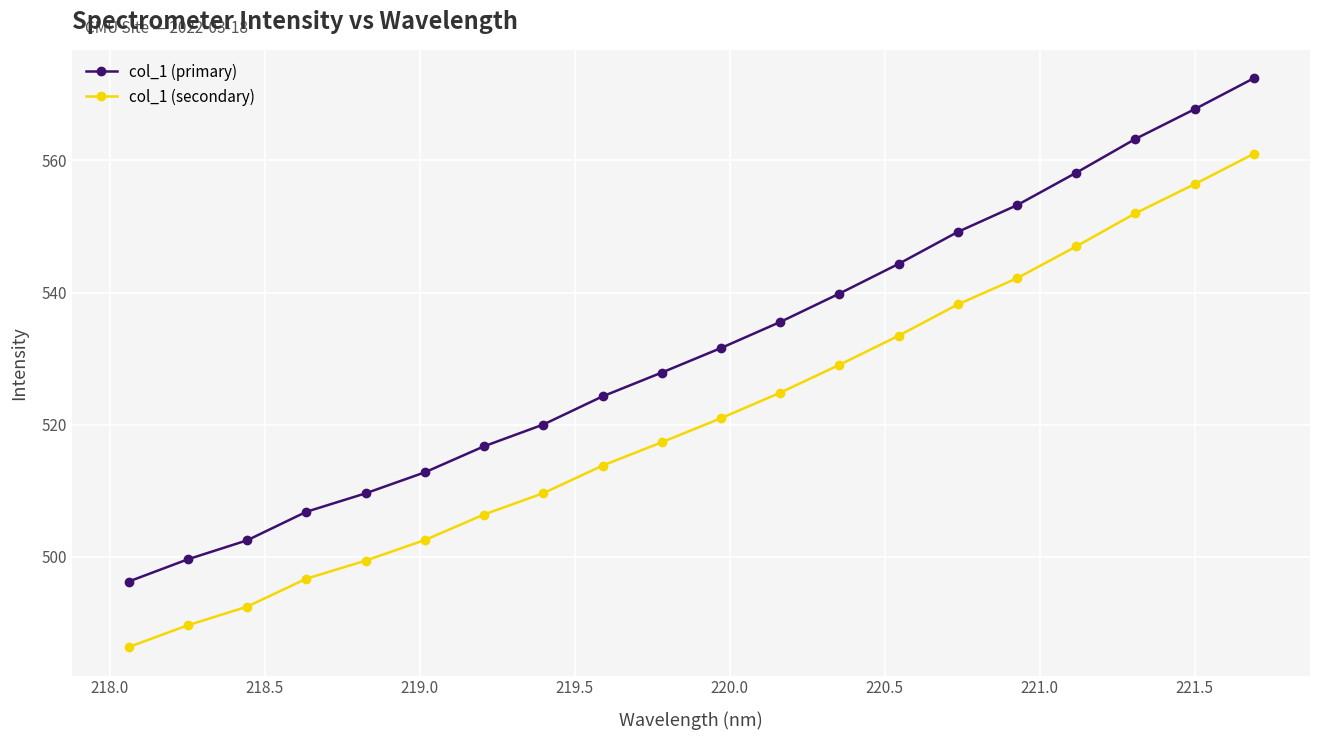

What is the highest value of the col_1 (secondary) series?

561.0